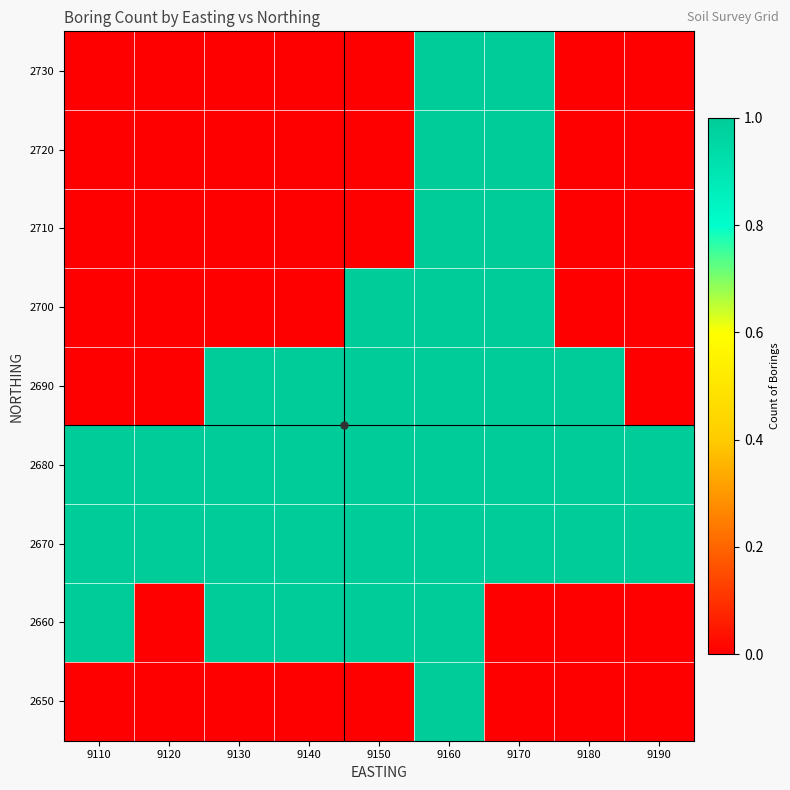

What is the total value across all series at 9170?

7